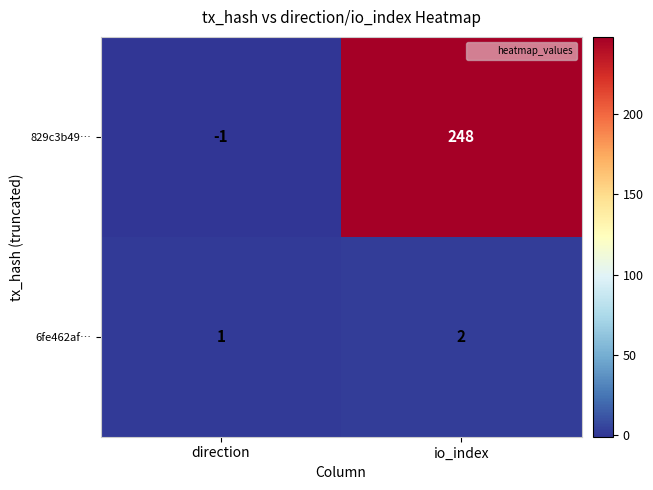

List the series in order of their peak value, lowest first.

6fe462af…, 829c3b49…